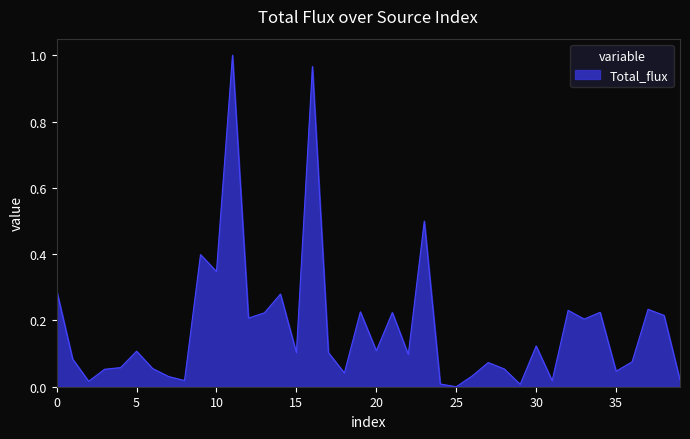

How many interior local valleys (lower than both neighbors) does the data have?

13